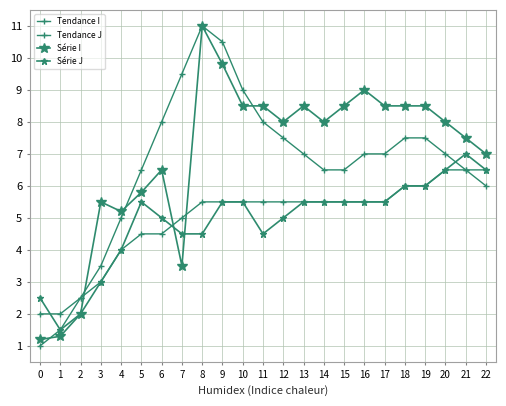

How many lines are shown in the chart?

4